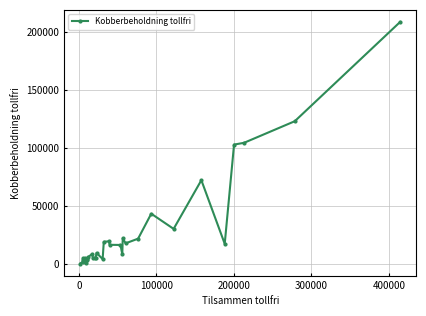

Does the chart display data point markers on the line(s)?

Yes